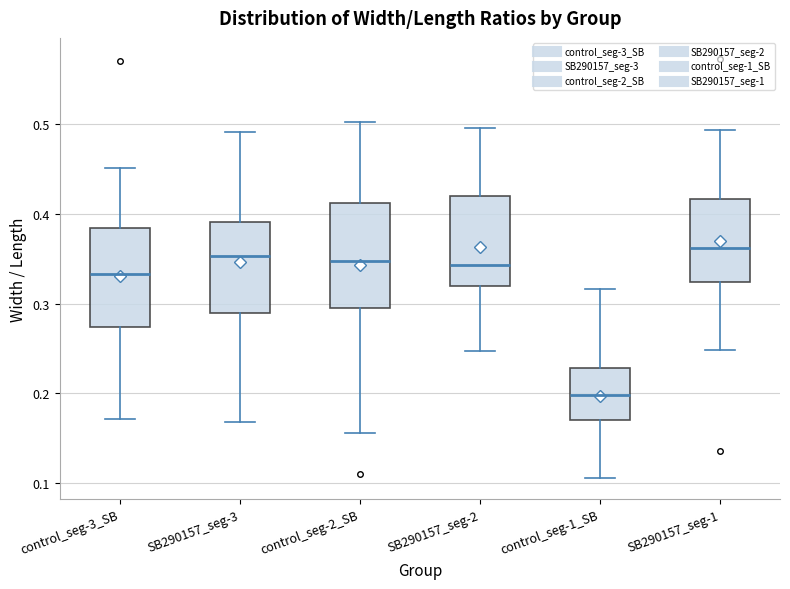

Reading left to right, transcribe this box plot: for each box, give where its median line is, the range the box spans, and where its two whiskers end, as read against the y-axis. The values are not printed on the chart, so give them approximately, as read against the axis.

control_seg-3_SB: median 0.33, box 0.27 to 0.38, whiskers 0.17 to 0.45
SB290157_seg-3: median 0.35, box 0.29 to 0.39, whiskers 0.17 to 0.49
control_seg-2_SB: median 0.35, box 0.29 to 0.41, whiskers 0.16 to 0.50
SB290157_seg-2: median 0.34, box 0.32 to 0.42, whiskers 0.25 to 0.50
control_seg-1_SB: median 0.20, box 0.17 to 0.23, whiskers 0.11 to 0.32
SB290157_seg-1: median 0.36, box 0.32 to 0.42, whiskers 0.25 to 0.49